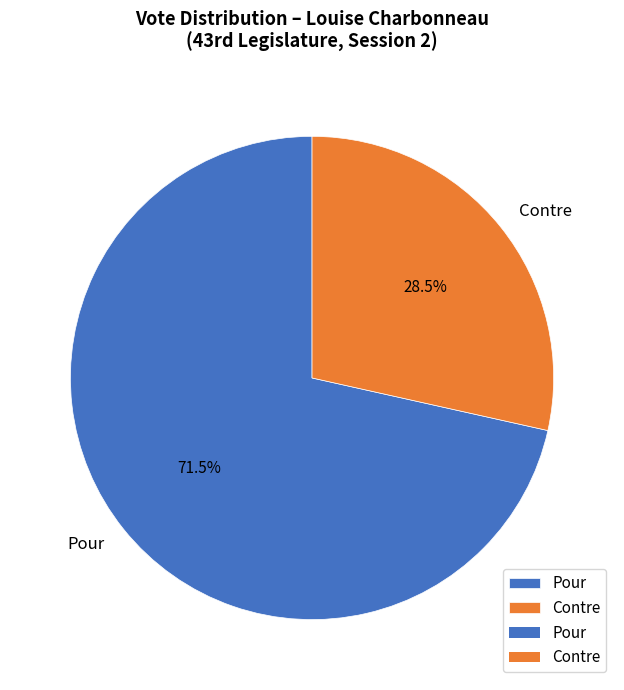

Rank the categories by value from lowest to highest.

Contre, Pour